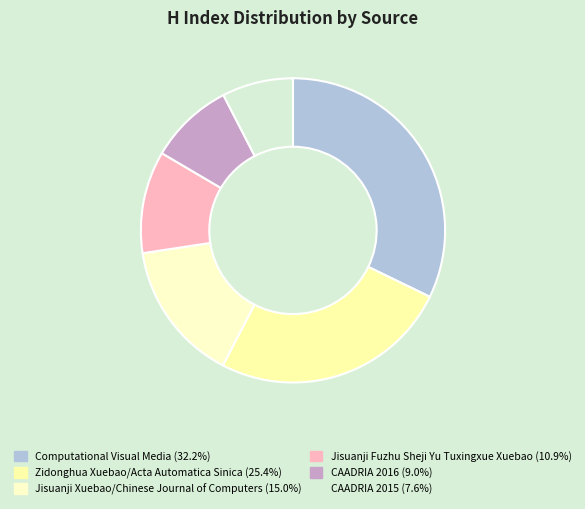

Combined, what portion of the pie is Zidonghua Xuebao/Acta Automatica Sinica and CAADRIA 2015?

33.0%